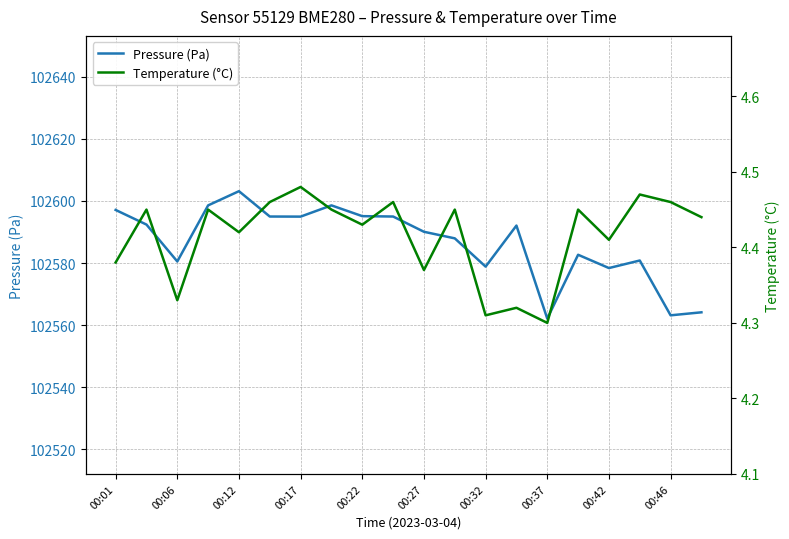

What are all the series names shown in the legend?

Pressure (Pa), Temperature (°C)